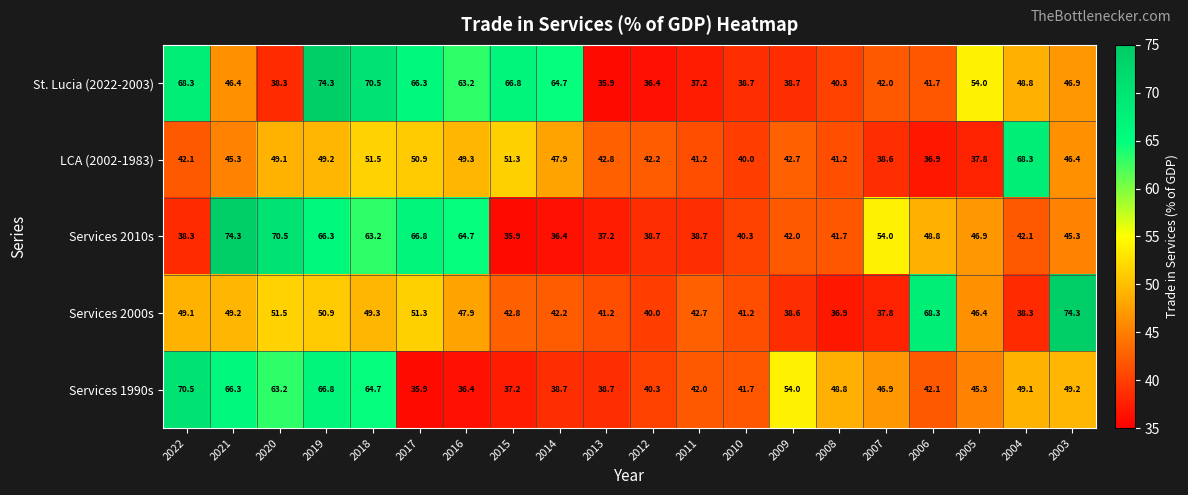

What is the minimum value for Services 2010s?

35.9